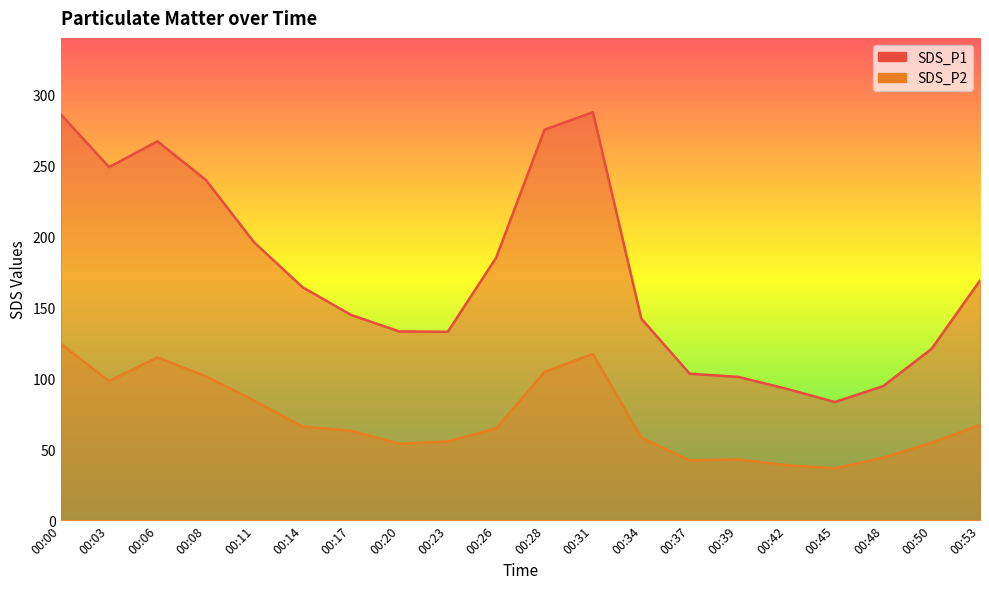

What is the difference between the maximum and minimum values in the SDS_P1 series?

204.3